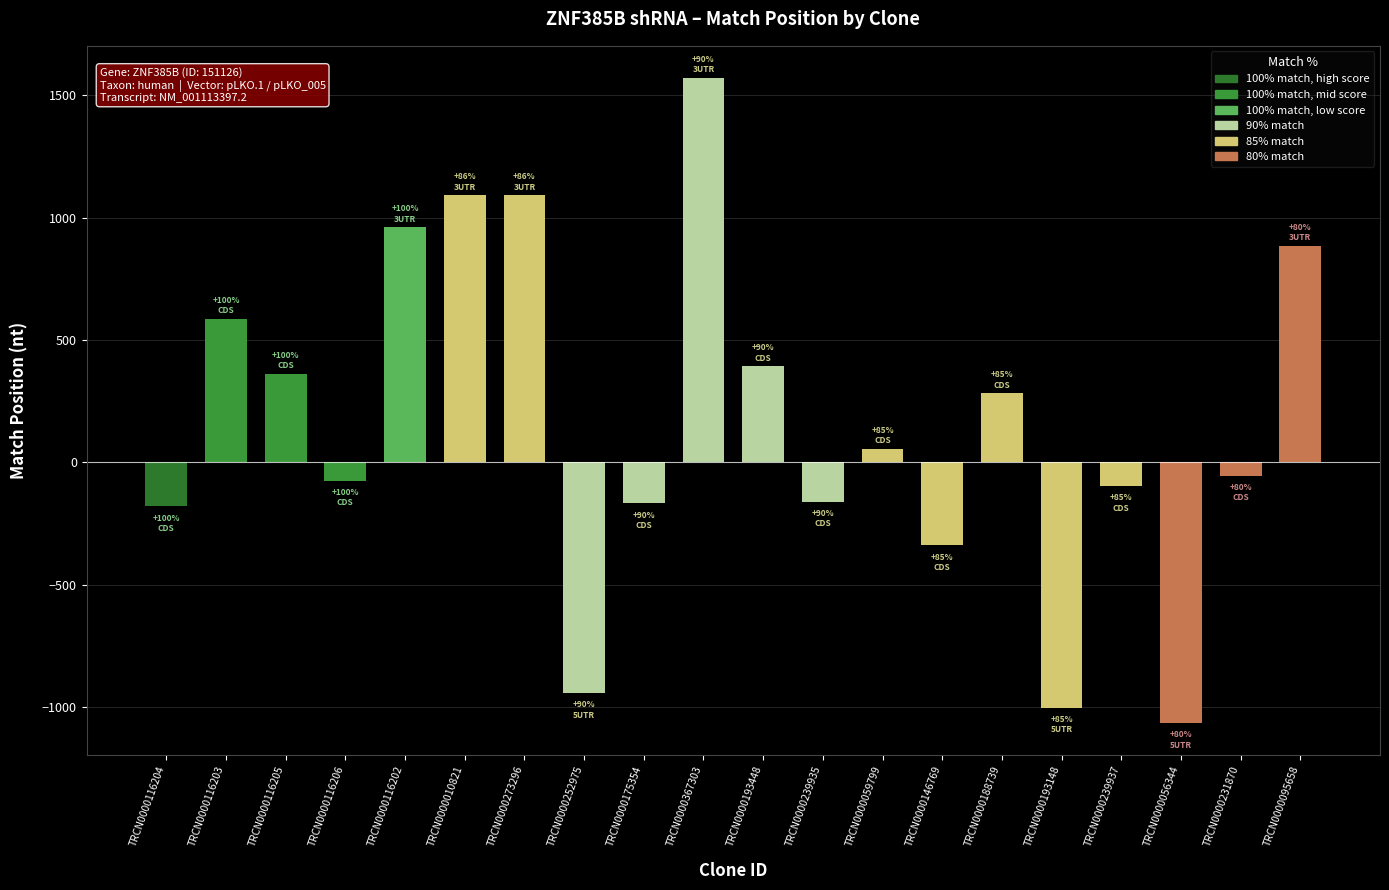

What is the label of the 12th bar from the right?

TRCN0000175354